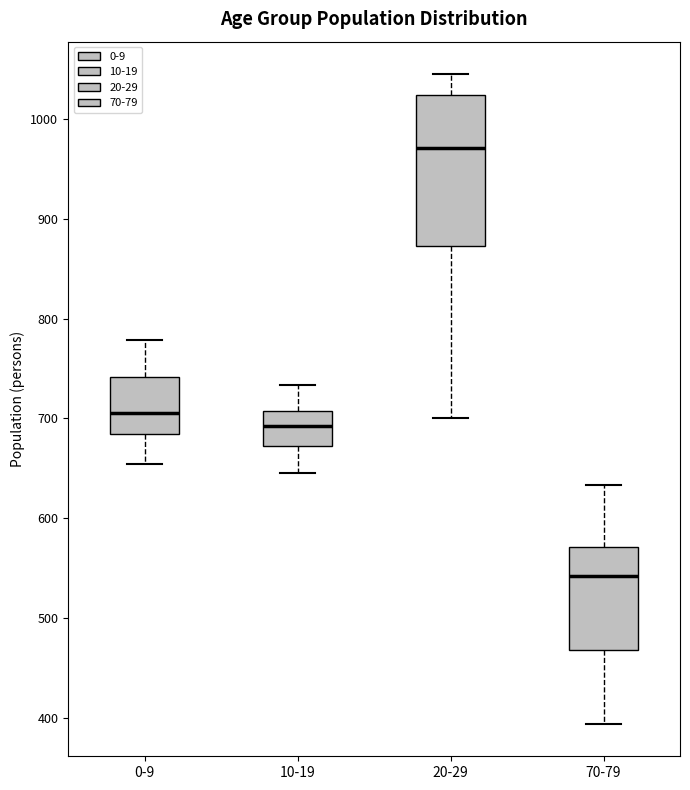

Reading left to right, read every box against the y-axis: the position of its median line, the range the box covers, and the ends of its whiskers. The values are not printed on the chart, so give them approximately, as read against the axis.

0-9: median 710, box 680 to 740, whiskers 650 to 780
10-19: median 690, box 670 to 710, whiskers 650 to 730
20-29: median 970, box 870 to 1020, whiskers 700 to 1050
70-79: median 540, box 470 to 570, whiskers 390 to 630